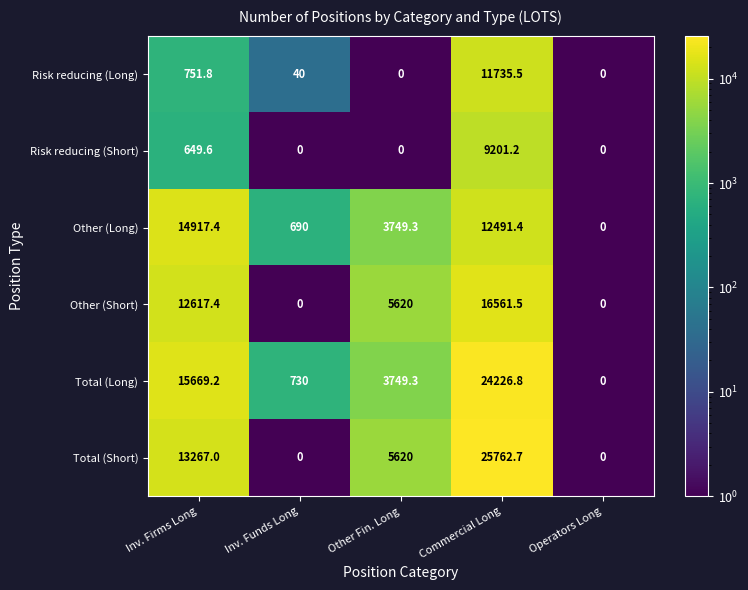

Which series has the widest spread of values?

Total (Short)